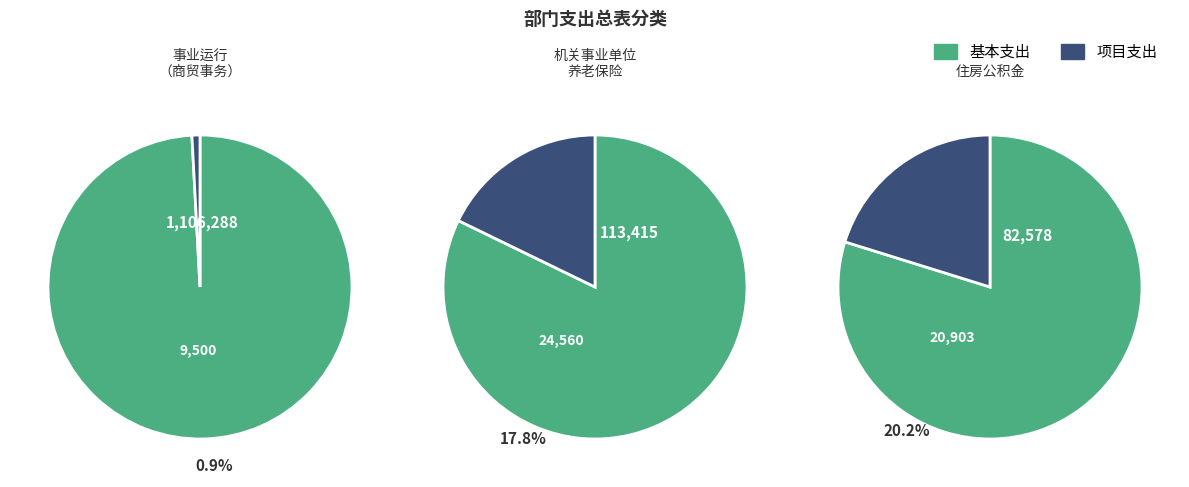

Rank the categories by value from highest to lowest.

事业运行（商贸事务）, 机关事业单位基本养老保险缴费支出, 住房公积金